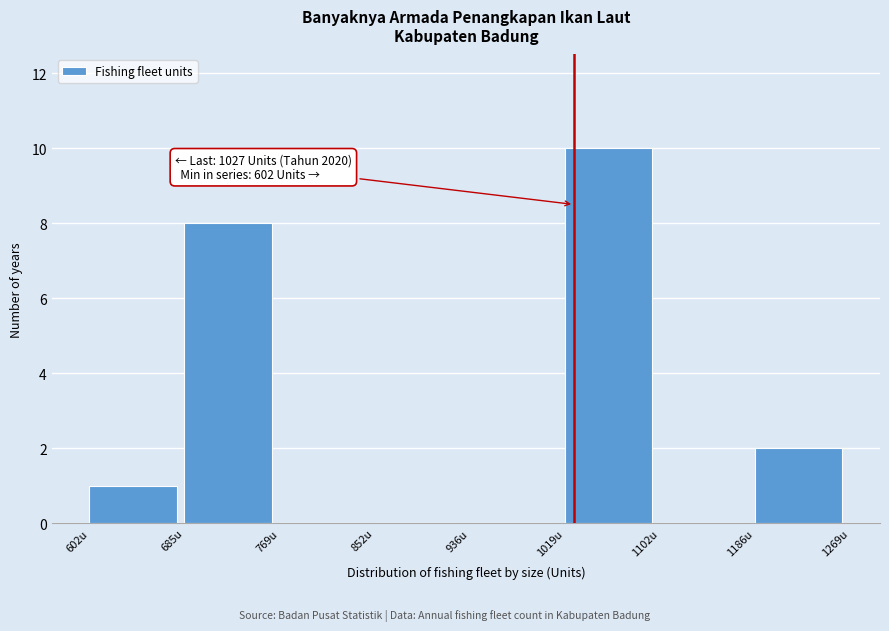

Which range on the x-axis has the tallest bar?

1020 to 1100